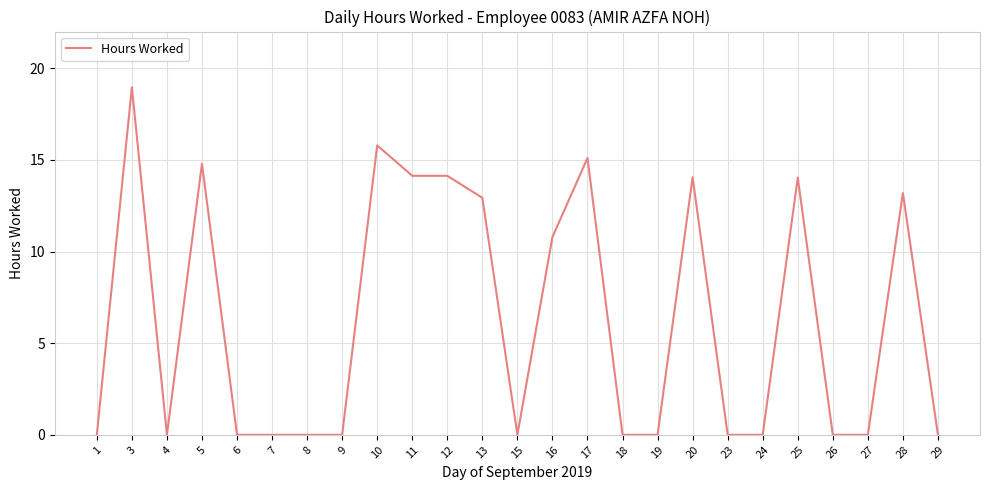

At which category does the chart reach its peak across all series?

3